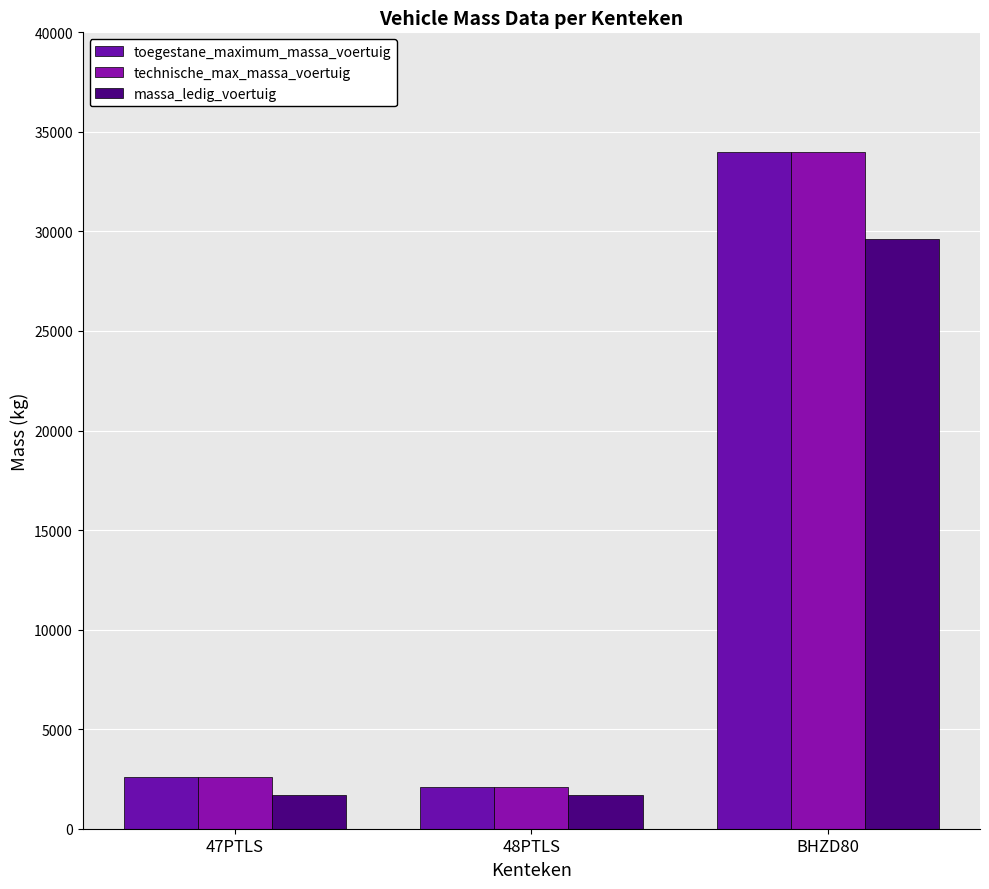

What is the lowest value of the toegestane_maximum_massa_voertuig series?

2105